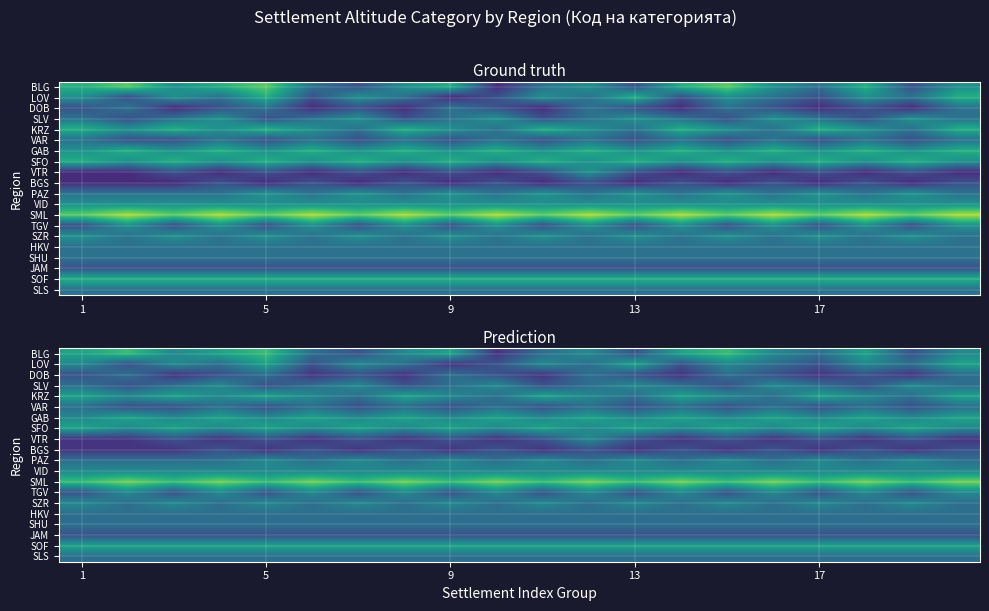

What is the difference between the highest and lowest values at 11?

4.2